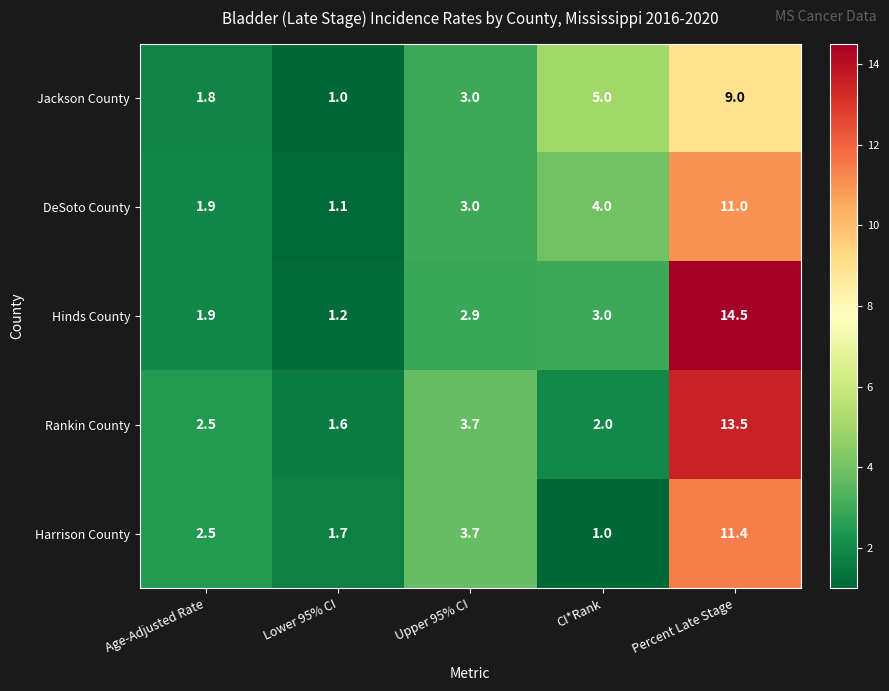

How many series are shown in this chart?

5